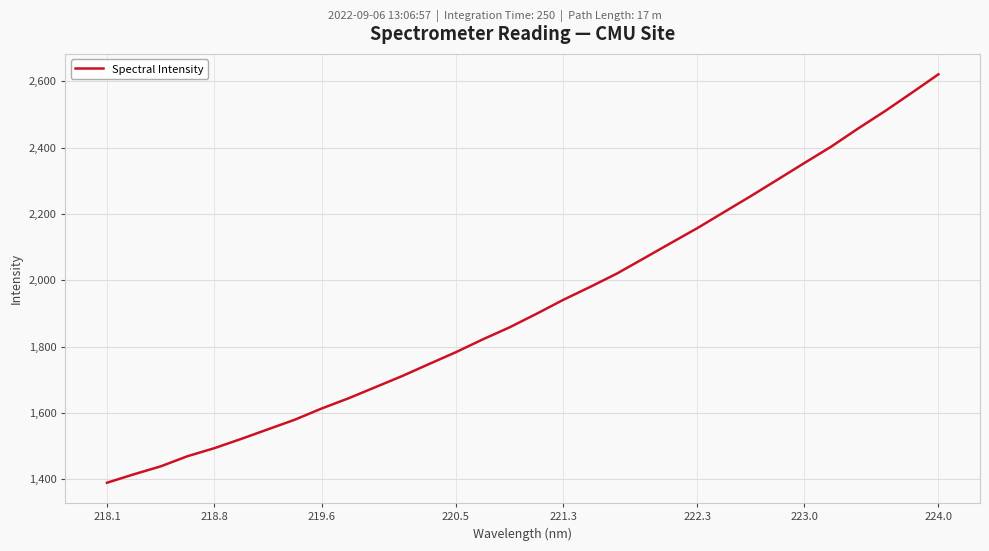

What is the difference between the maximum and minimum values?

1231.9